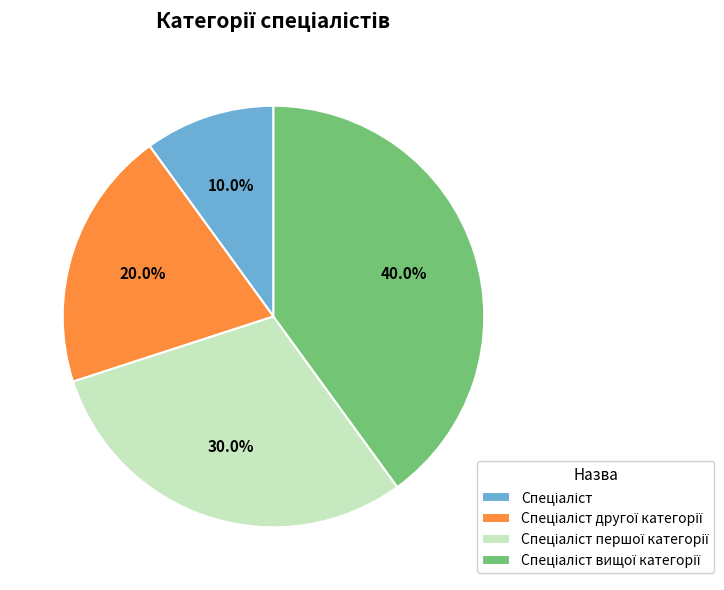

Is there any slice that represents more than half of the pie?

No